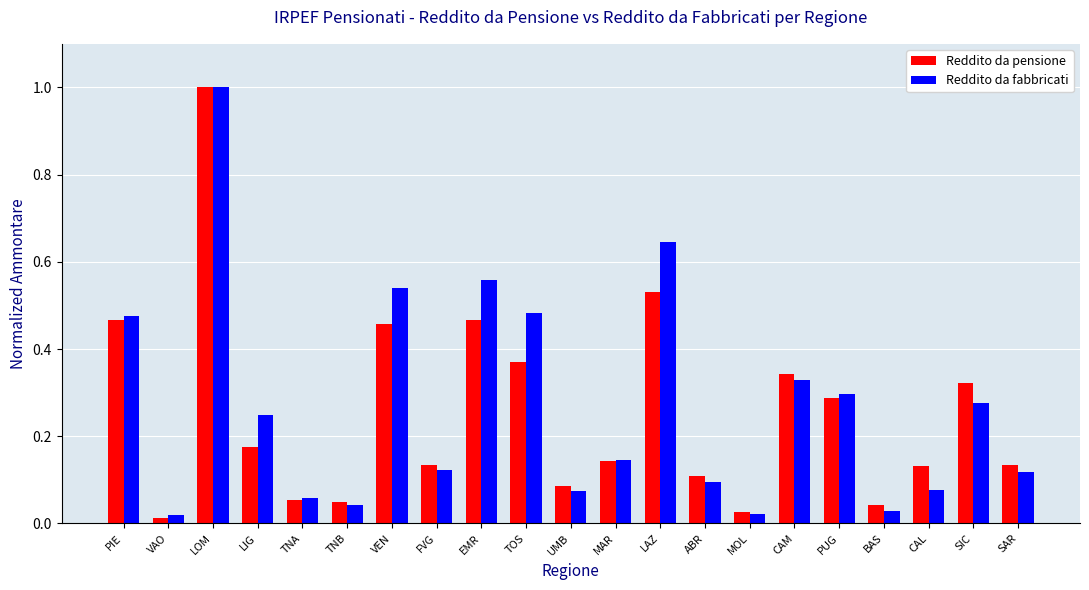

The Reddito da pensione series shows 0.0 at MAR. True or false?

False